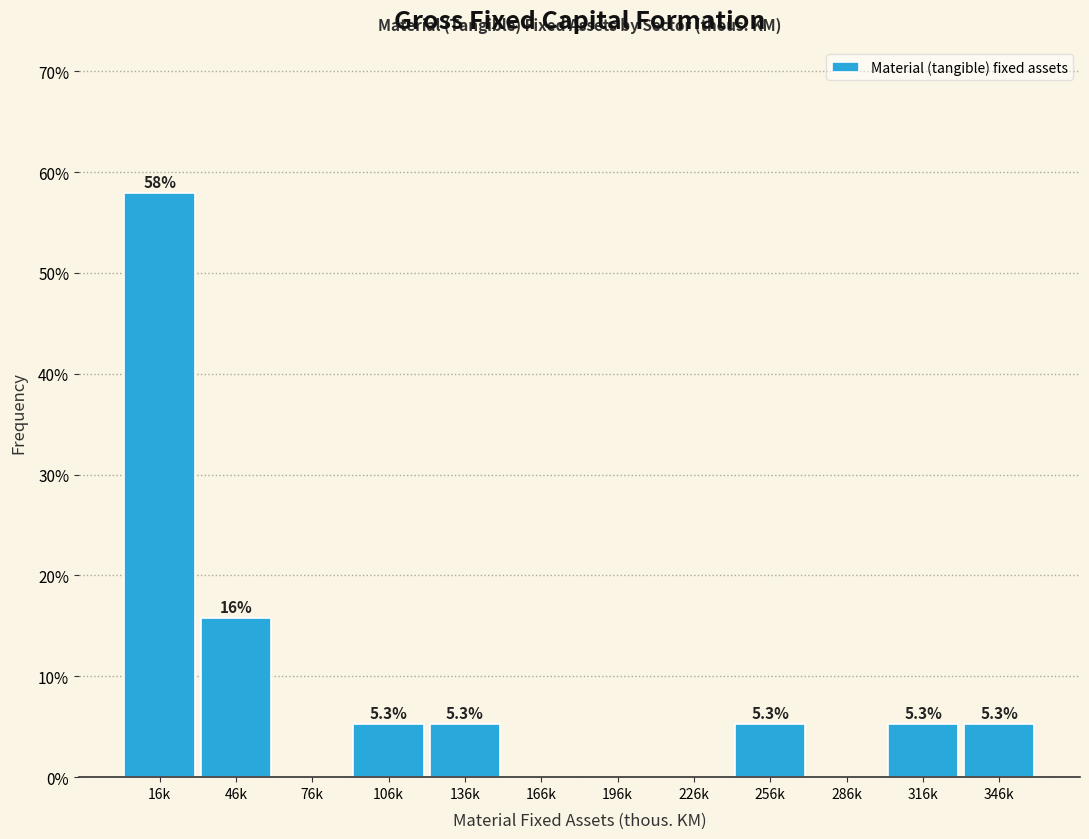

Reading right to left, list all the values displayed in this chart.

346k=5.3	316k=5.3	286k=0.0	256k=5.3	226k=0.0	196k=0.0	166k=0.0	136k=5.3	106k=5.3	76k=0.0	46k=15.8	16k=57.9